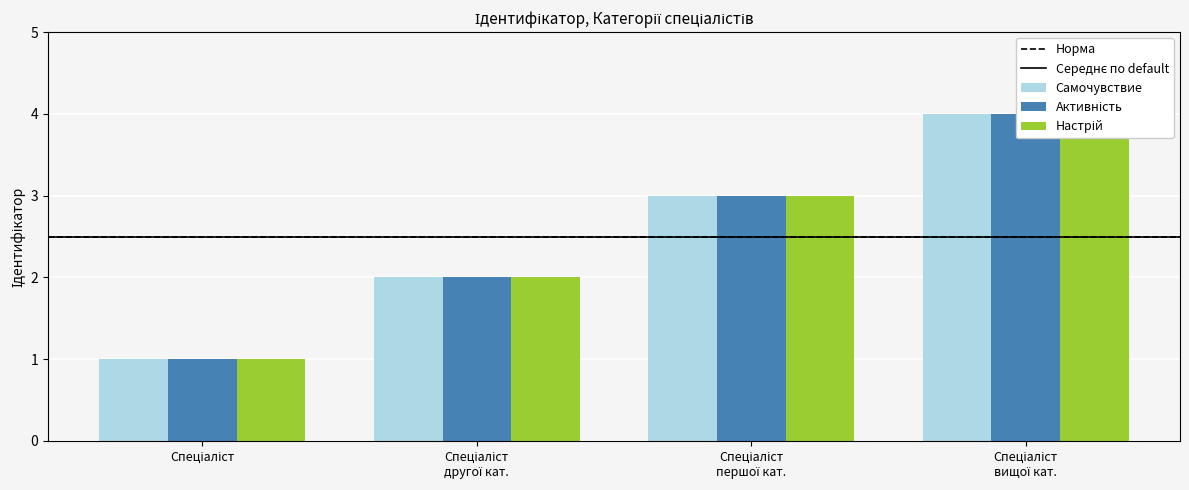

What is the sum of the Настрій values at Спеціаліст першої кат. and Спеціаліст вищої кат.?

7